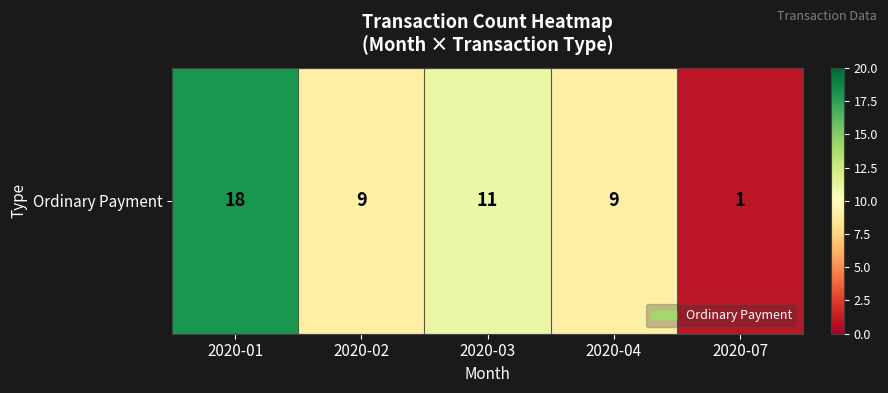

What is the difference between the maximum and minimum values?

17